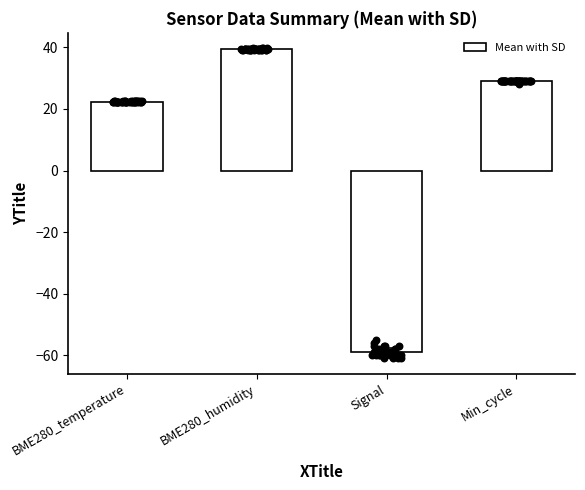

Which series contains the highest Y value?

BME280_humidity